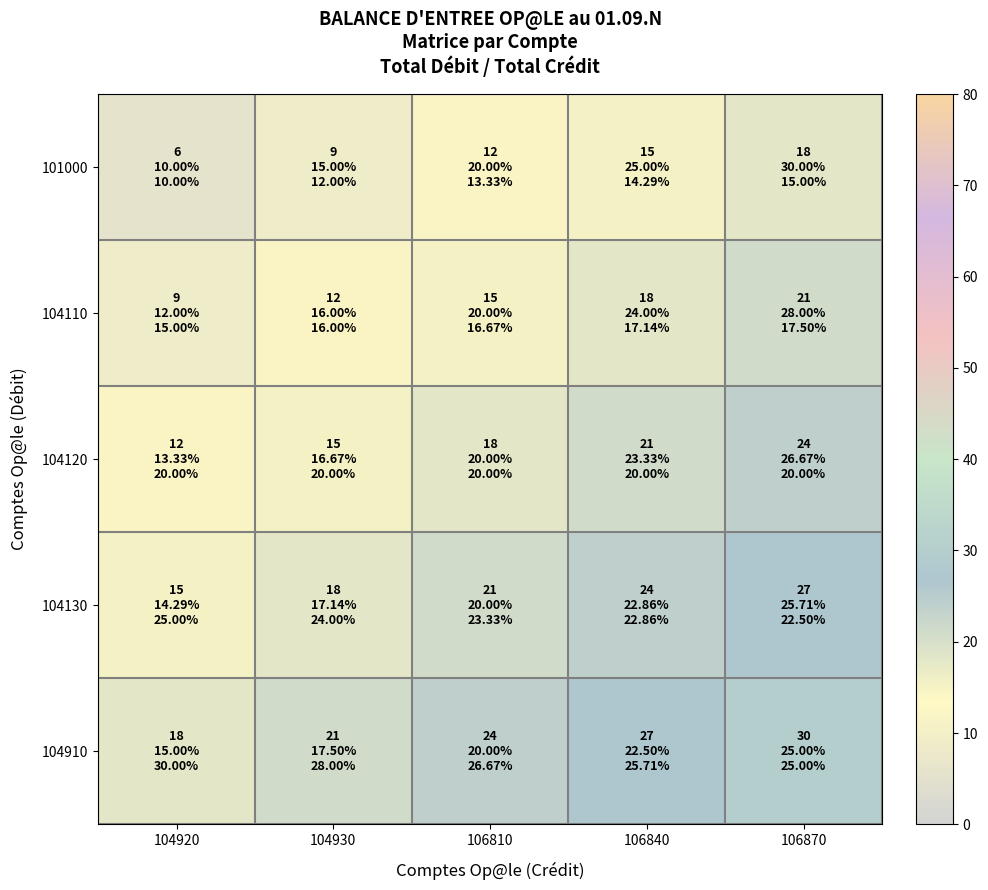

How many series are shown in this chart?

5